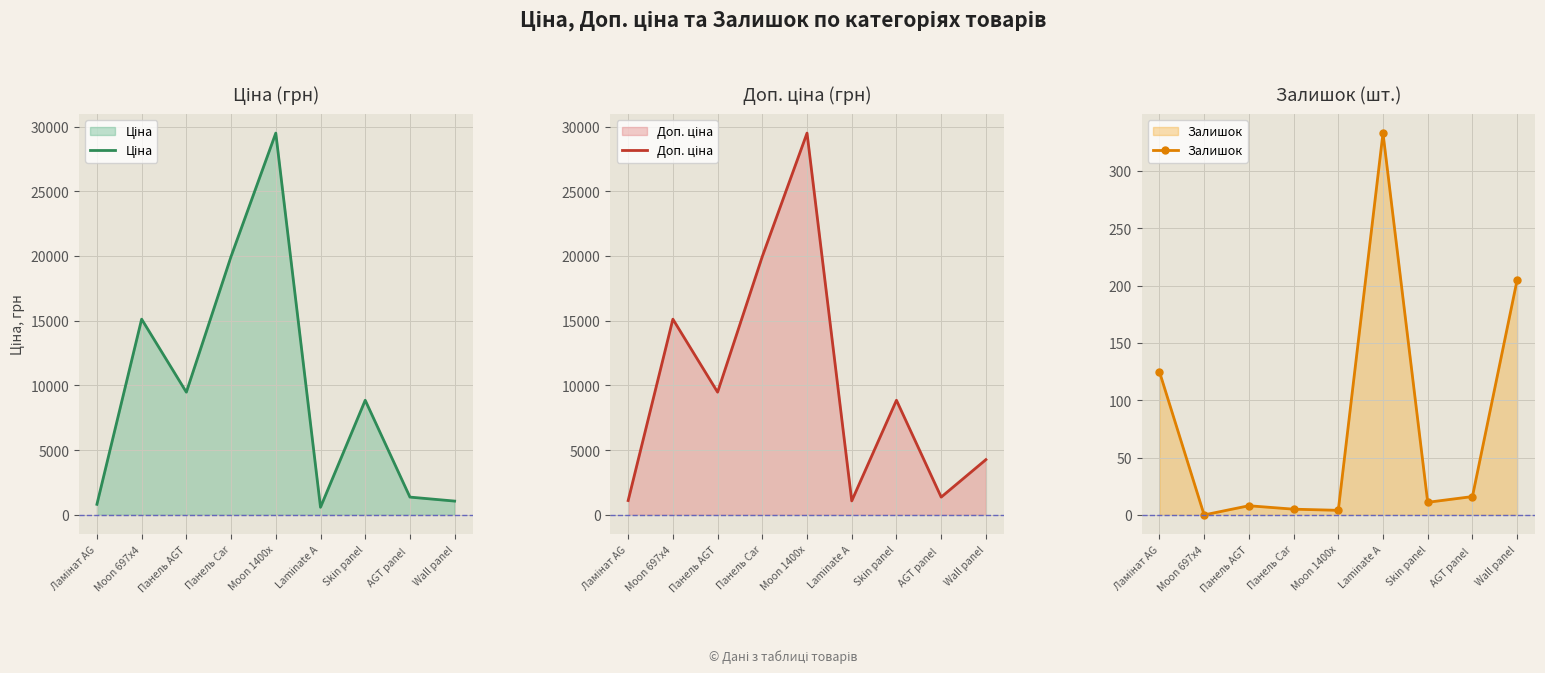

What is the difference between the highest and lowest values at Laminate A?

748.7